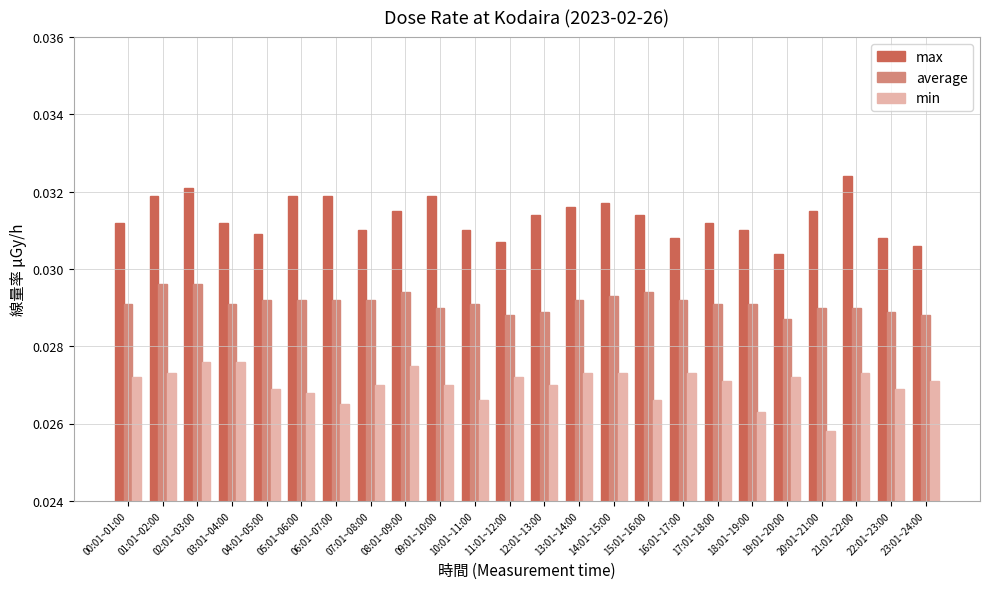

Rank the series by their maximum value, from highest to lowest.

max, average, min